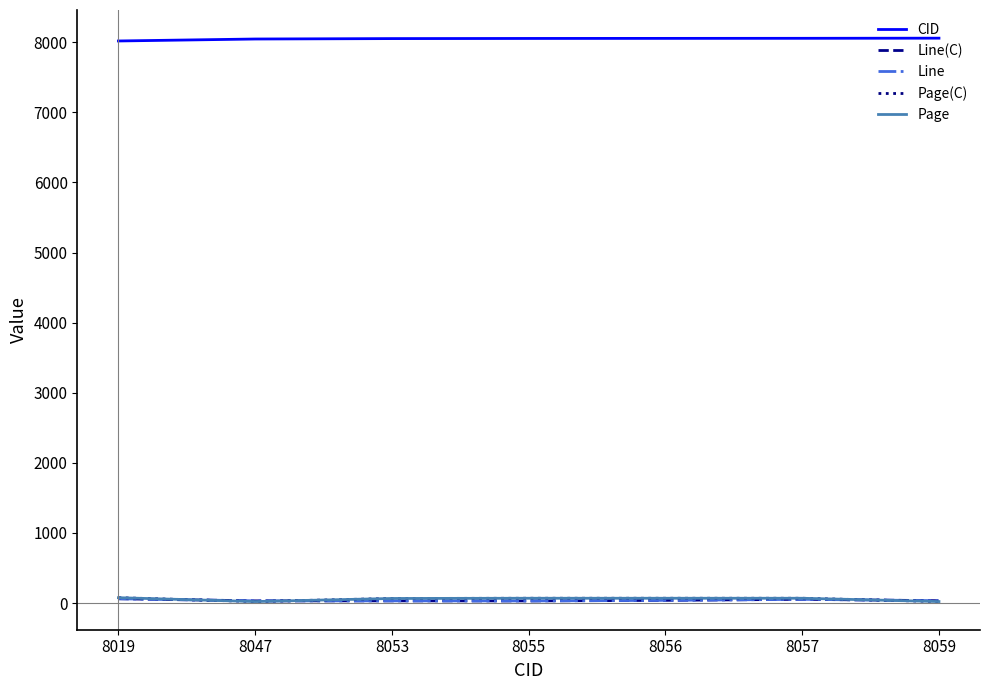

What is the difference between the maximum and second lowest values in the Page series?

55